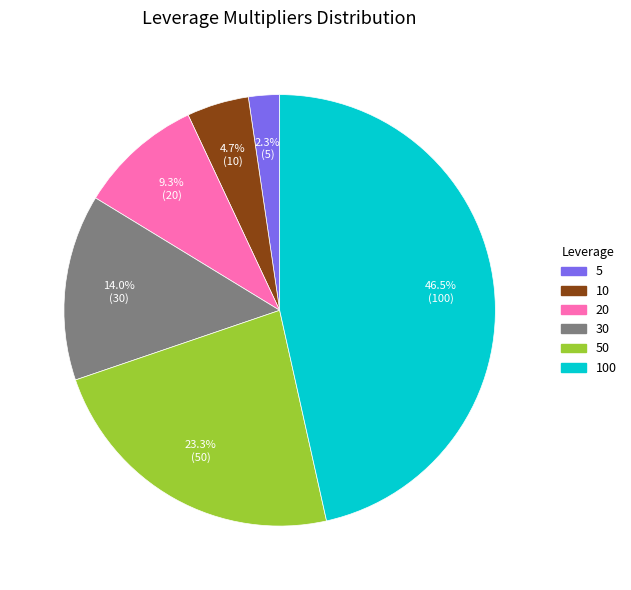

Does any single category account for the majority?

No